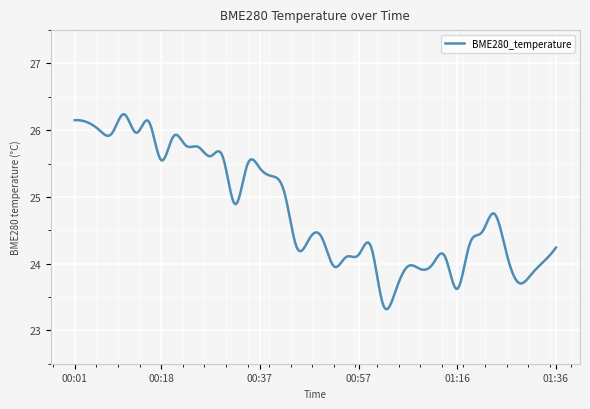

What is the sum of all values?

7440.5